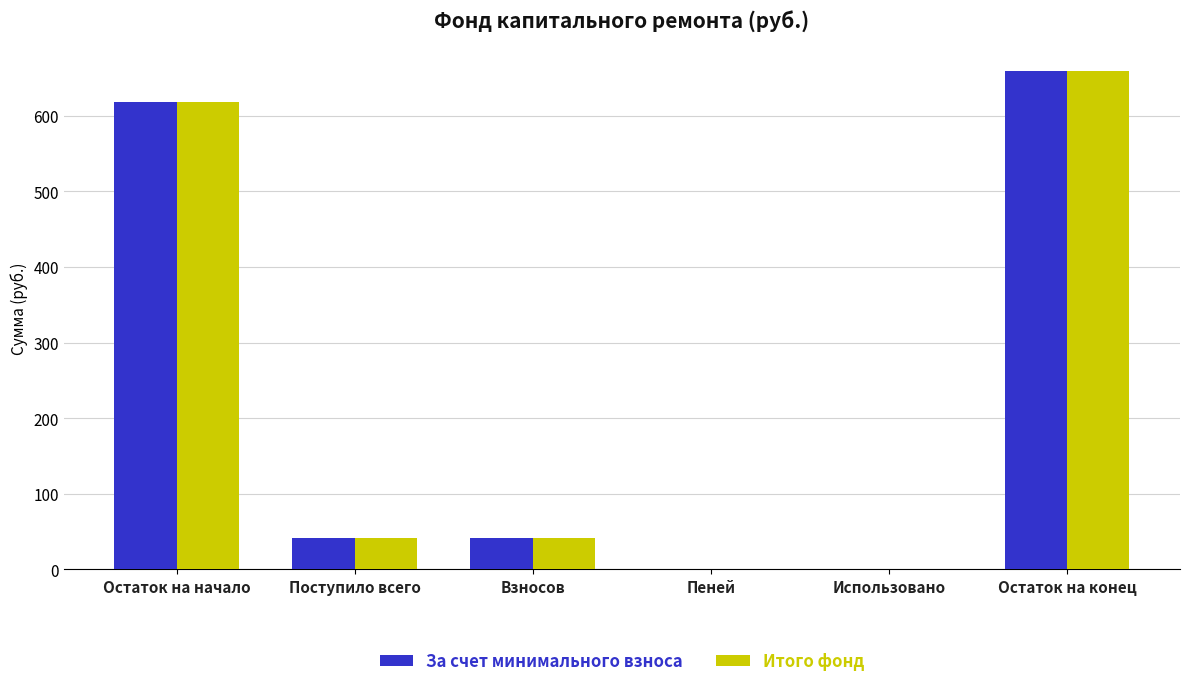

Is it true that За счет минимального взноса equals 41.0 at Поступило всего?

True